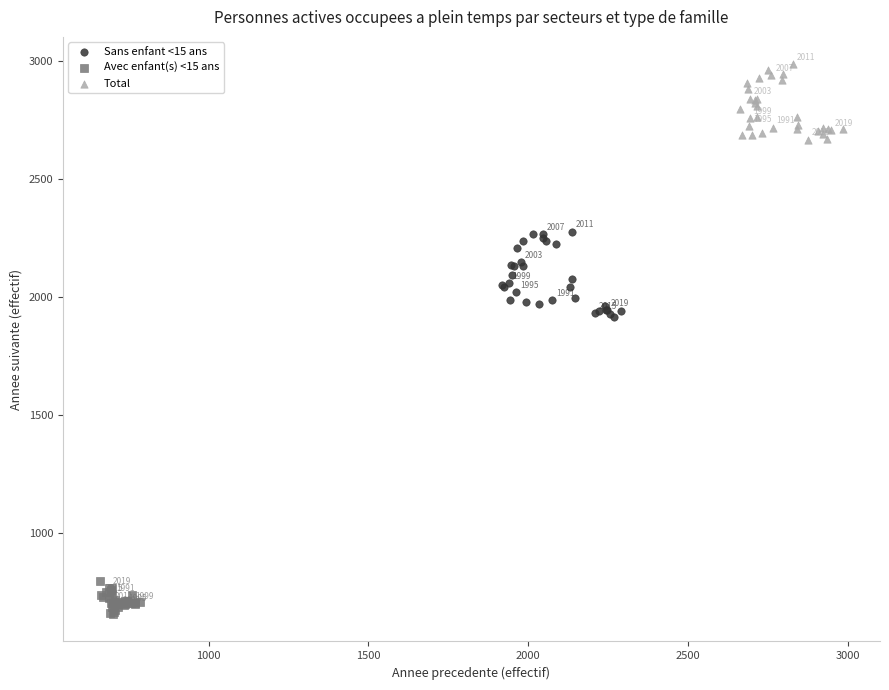

Which series contains the lowest Y value?

Avec enfant(s) <15 ans